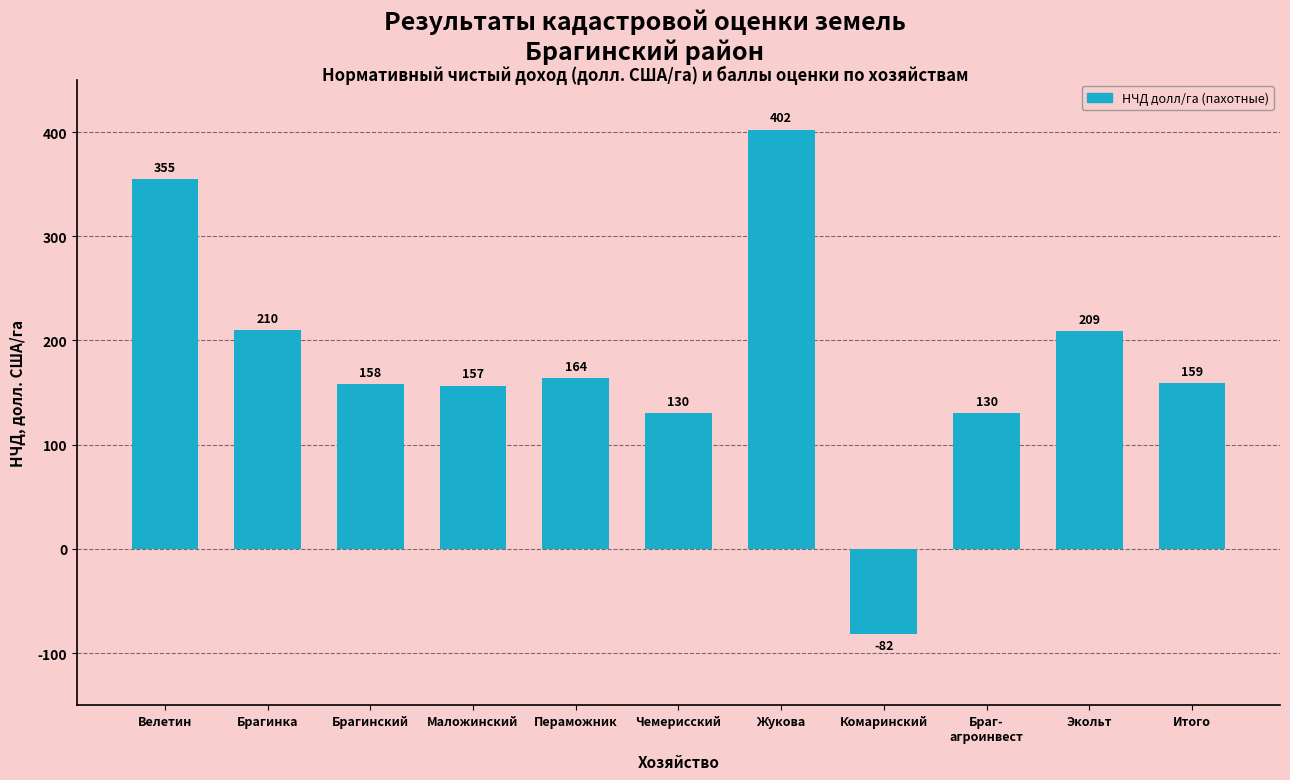

Count the number of values greater than 159.

6